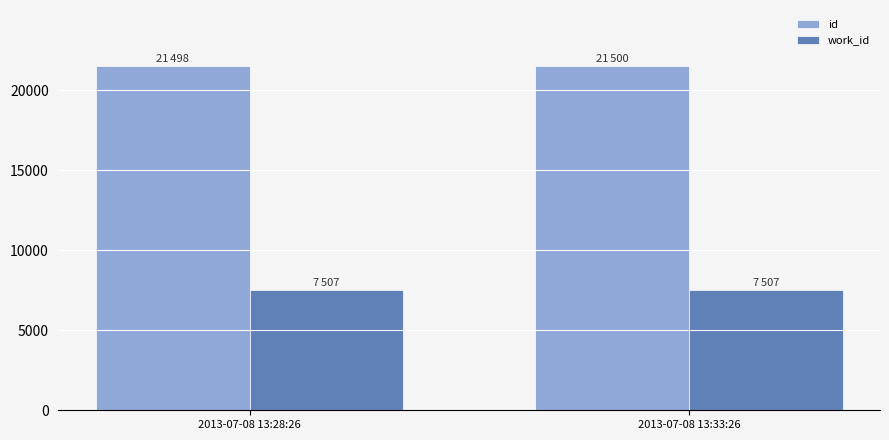

What is the total value across all series at 2013-07-08 13:33:26?

29007